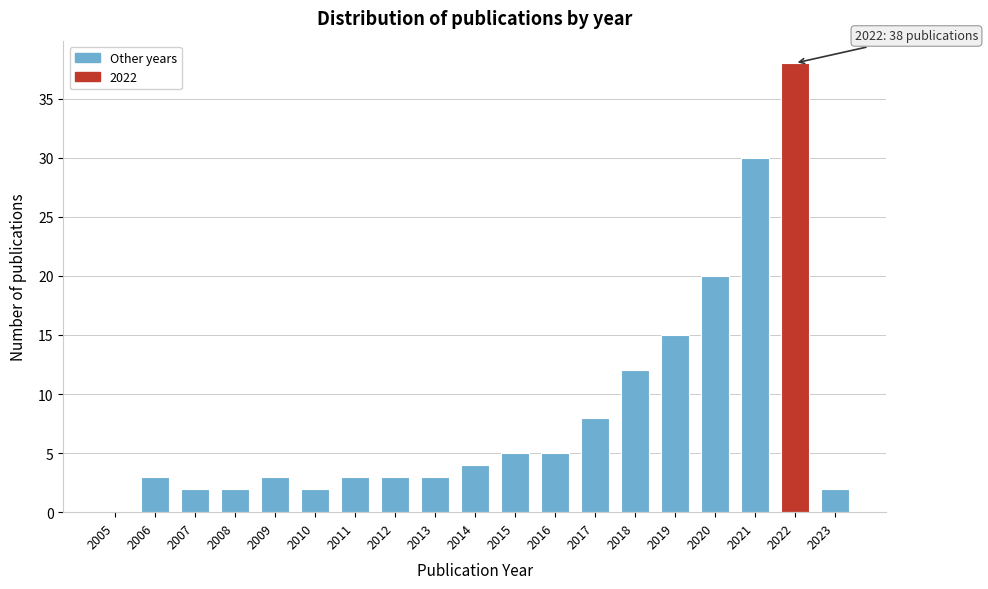

Reading left to right, extract all data points from this chart.

2005=0	2006=3	2007=2	2008=2	2009=3	2010=2	2011=3	2012=3	2013=3	2014=4	2015=5	2016=5	2017=8	2018=12	2019=15	2020=20	2021=30	2022=38	2023=2